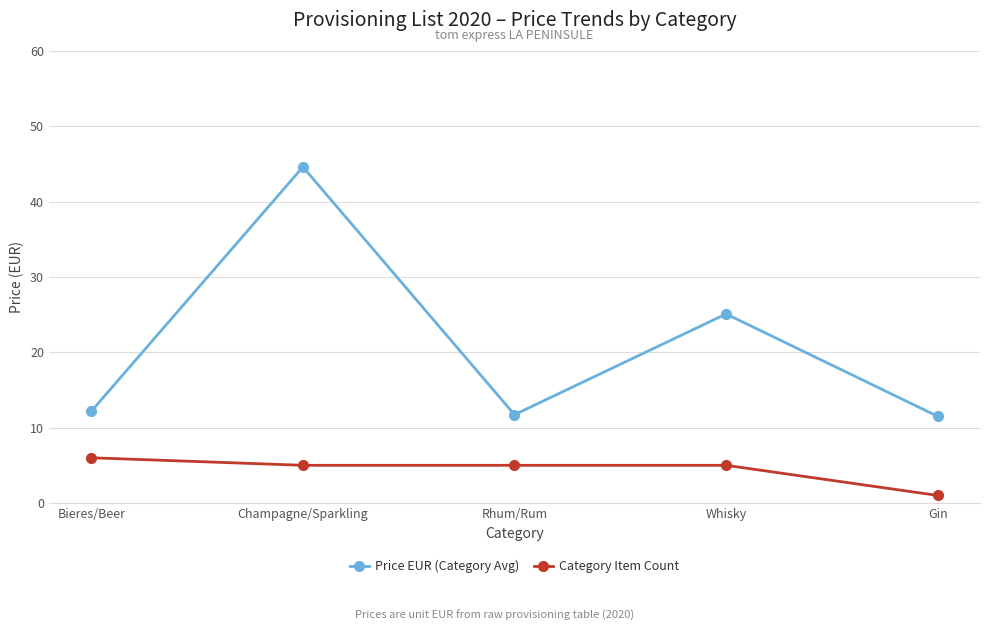

The Price EUR (Category Avg) series shows 6.9 at Gin. True or false?

False